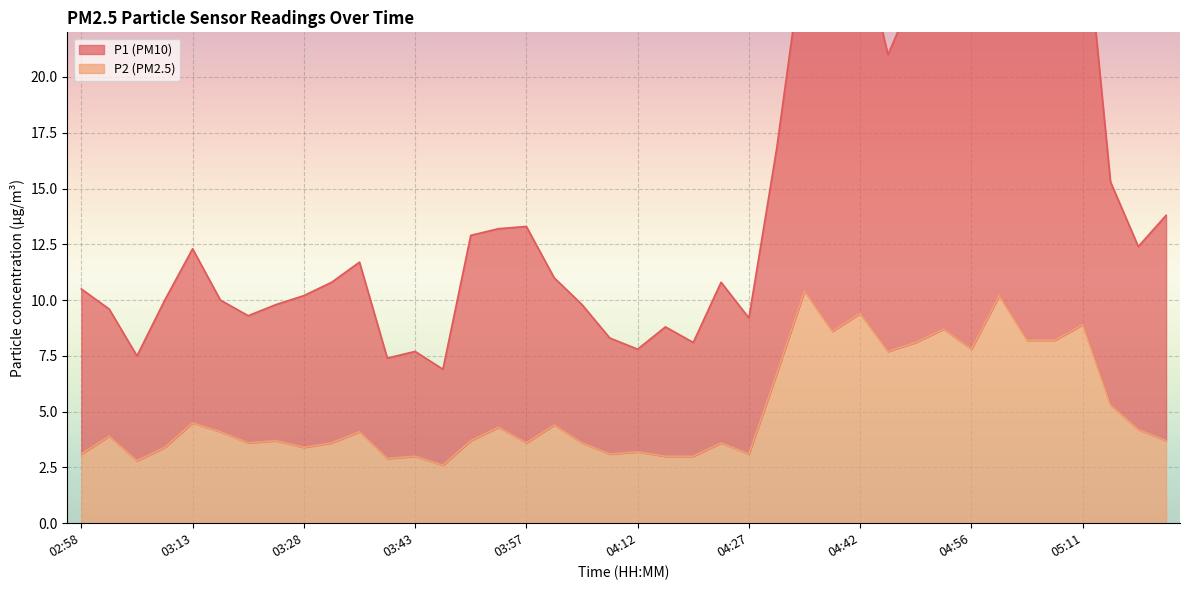

How many values in the P2 series exceed 3?

34